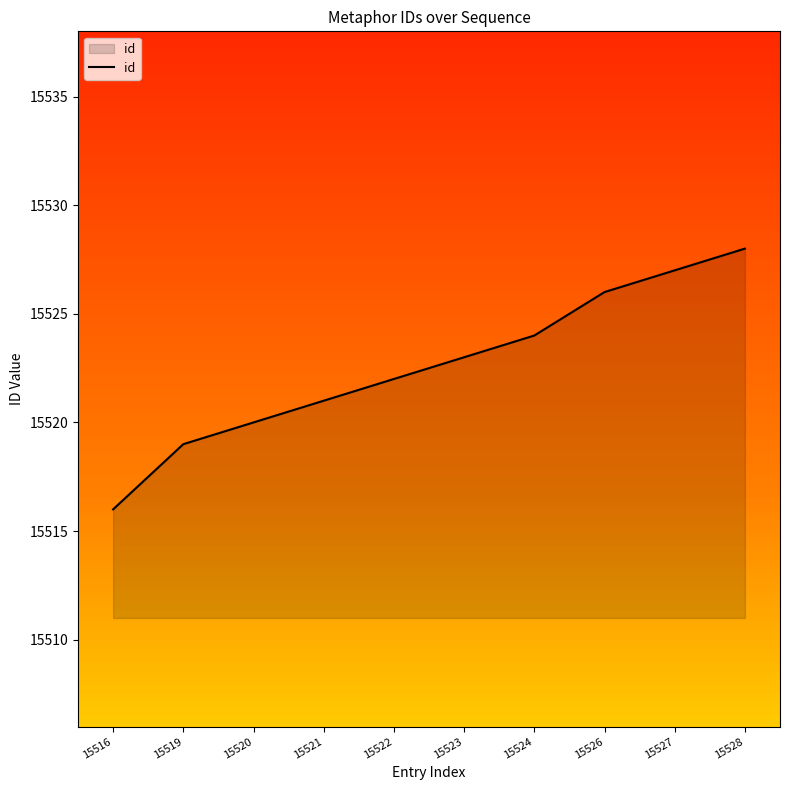

How many lines are shown in the chart?

1